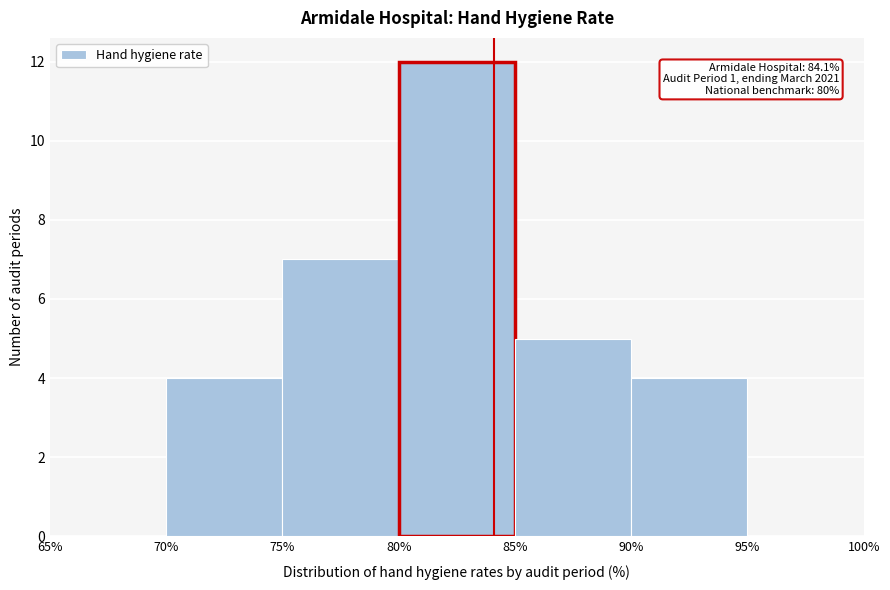

Which range on the x-axis has the tallest bar?

80% to 85%